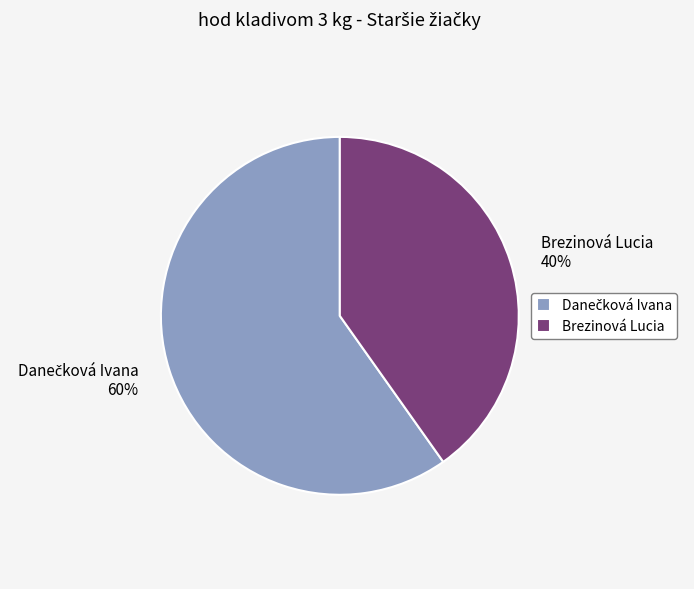

Is it true that Brezinová Lucia is 40% of the pie?

True